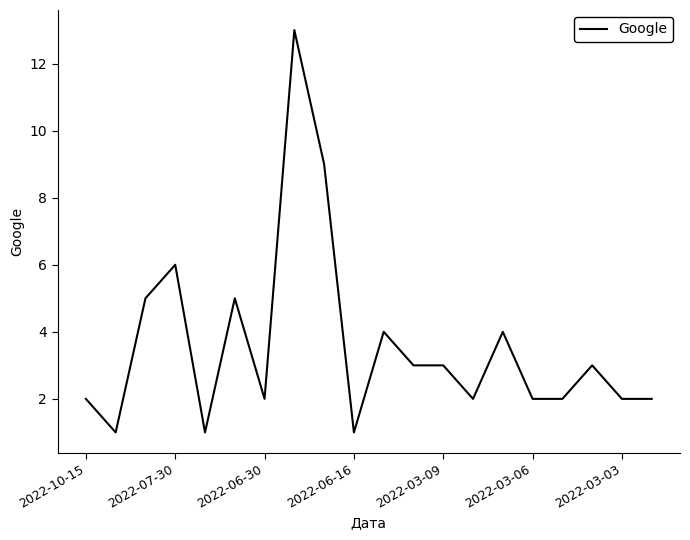

Count the number of categories in the chart.

20